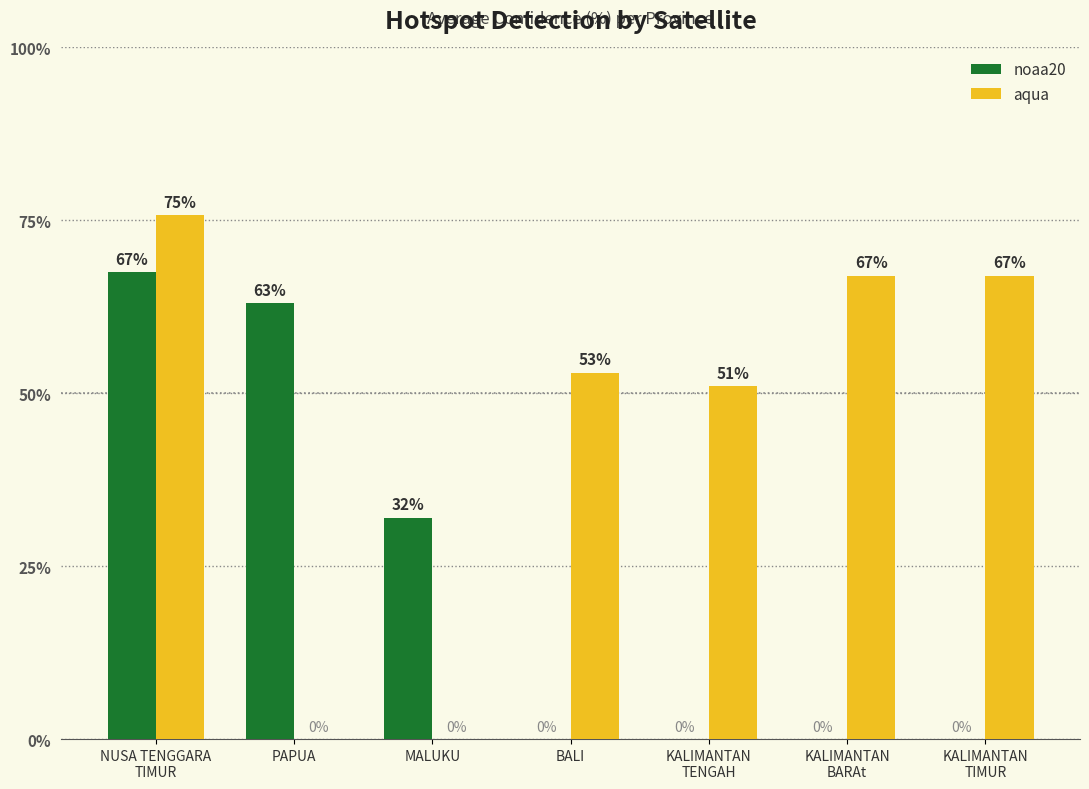

How many groups of bars are there?

7